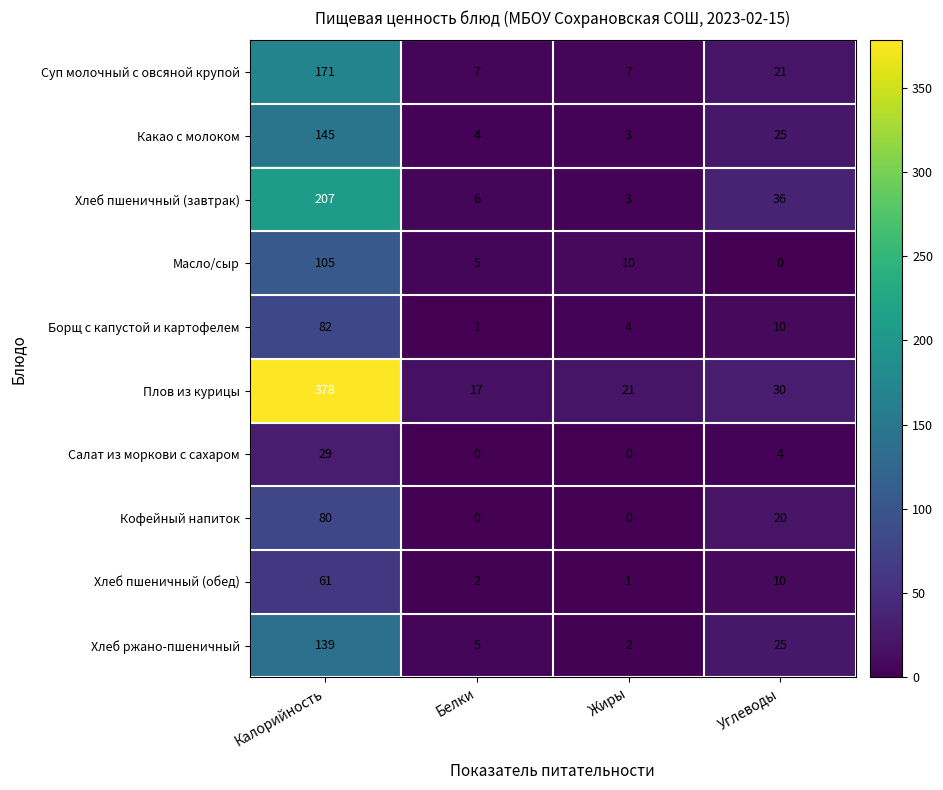

Count the number of categories in the chart.

4